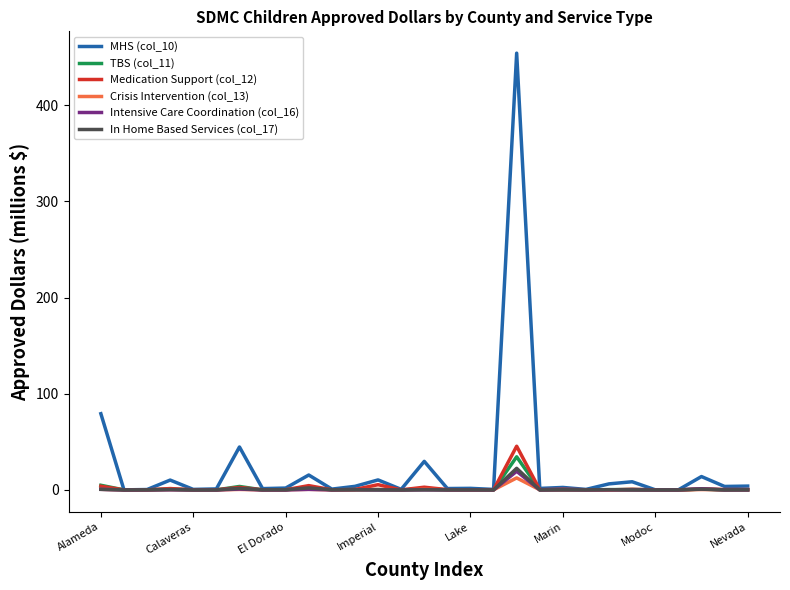

What is the sum of all MHS (col_10) values?

699.0